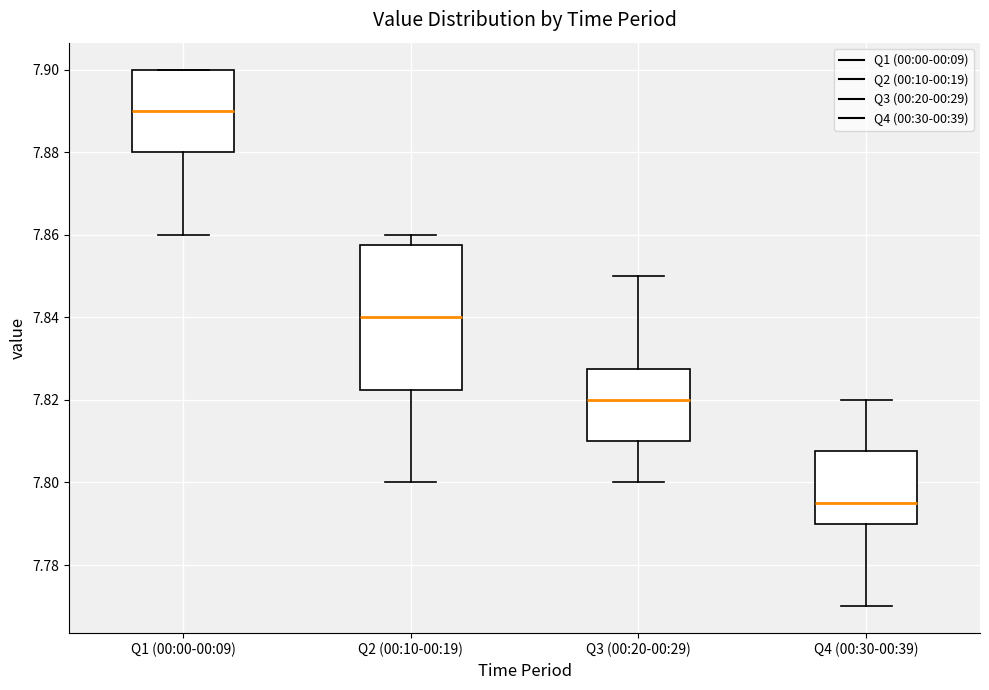

Which box has the highest median line?

Q1 (00:00-00:09)